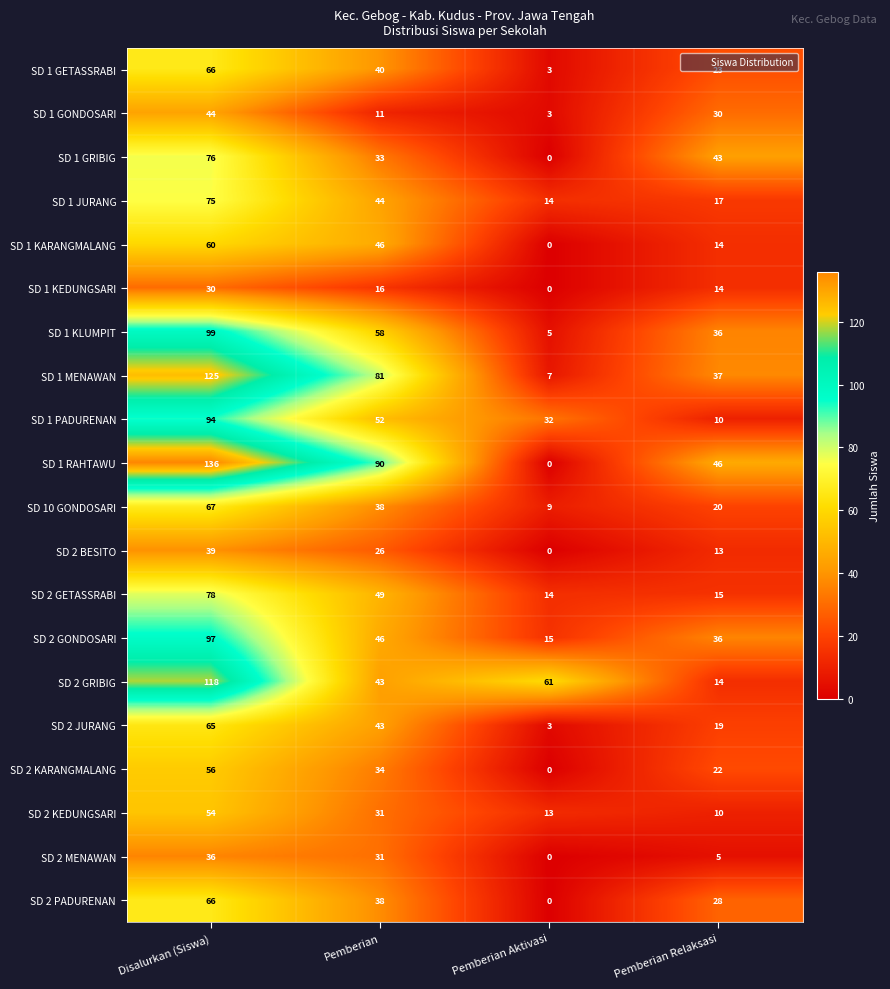

Rank the categories by SD 1 GRIBIG value from highest to lowest.

Disalurkan (Siswa), Pemberian Relaksasi, Pemberian, Pemberian Aktivasi